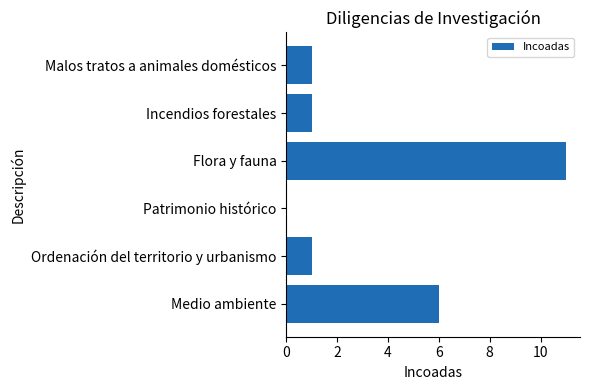

True or false: the data shows 11 at Flora y fauna.

True